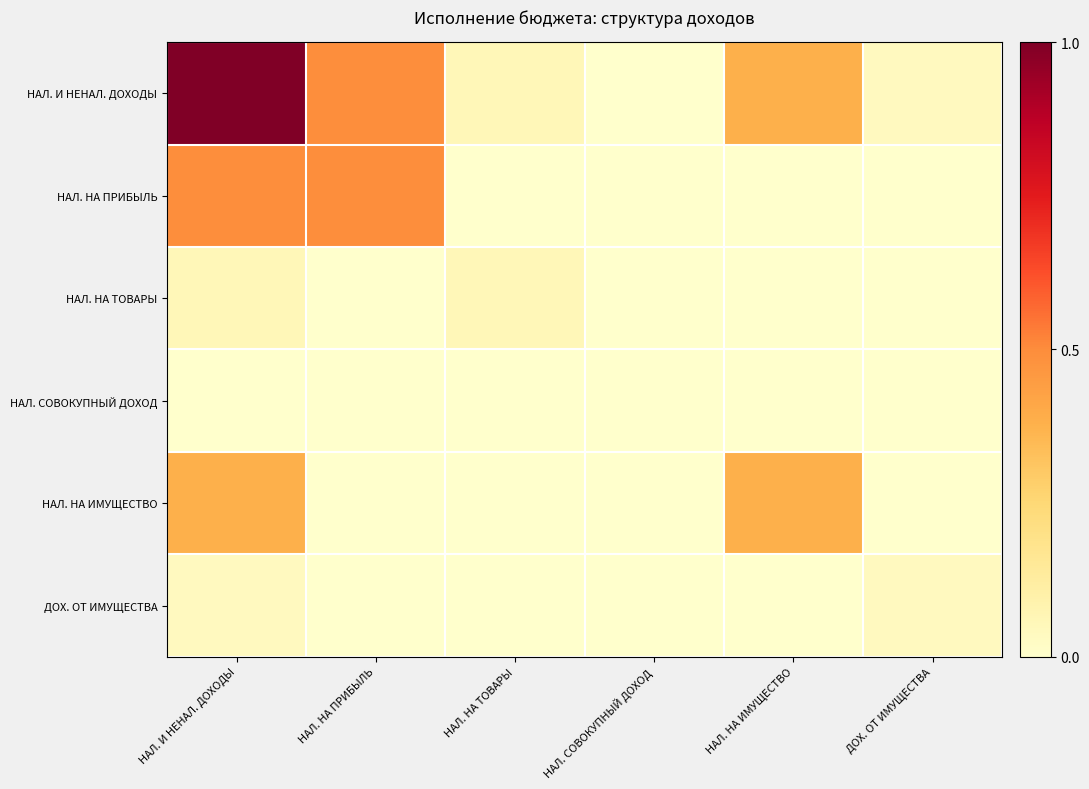

Which series changed the most between НАЛ. И НЕНАЛ. ДОХОДЫ and НАЛ. НА ТОВАРЫ?

НАЛ. И НЕНАЛ. ДОХОДЫ